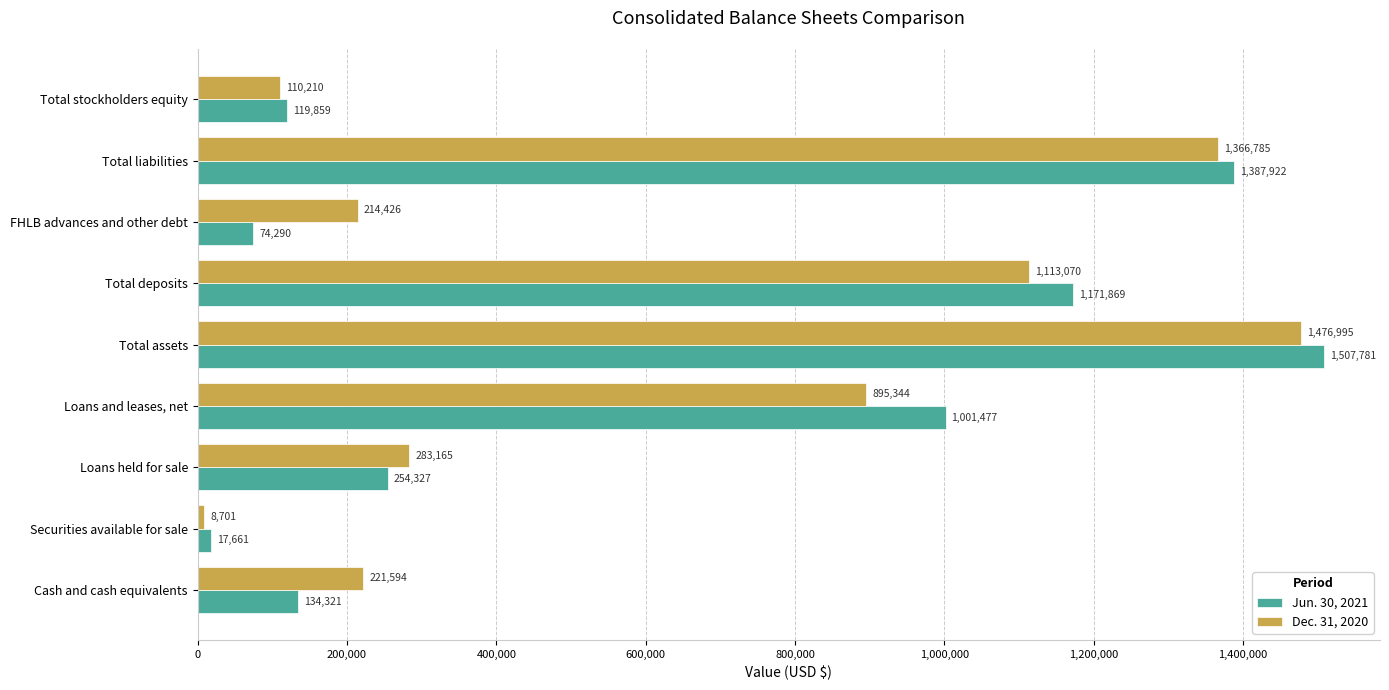

What is the difference between the second highest and minimum values in the Dec. 31, 2020 series?

1358084